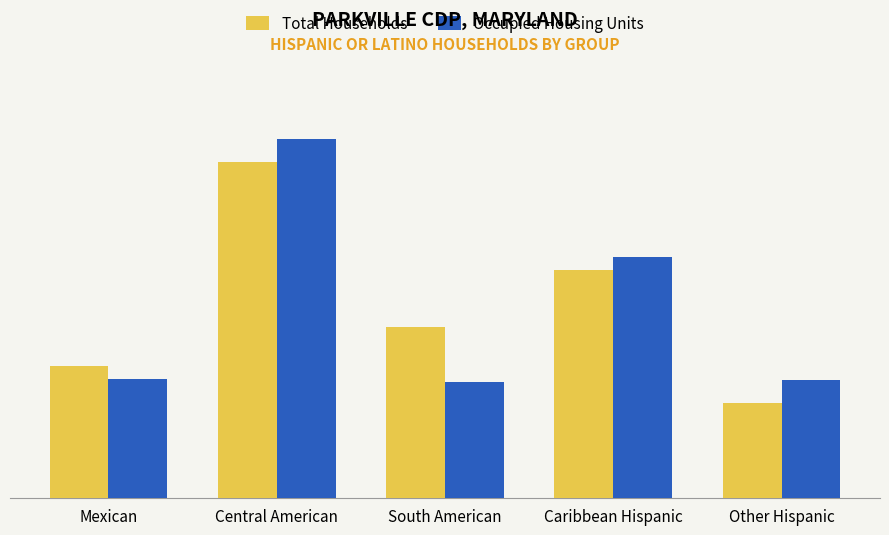

The Total Households series shows 119 at South American. True or false?

True